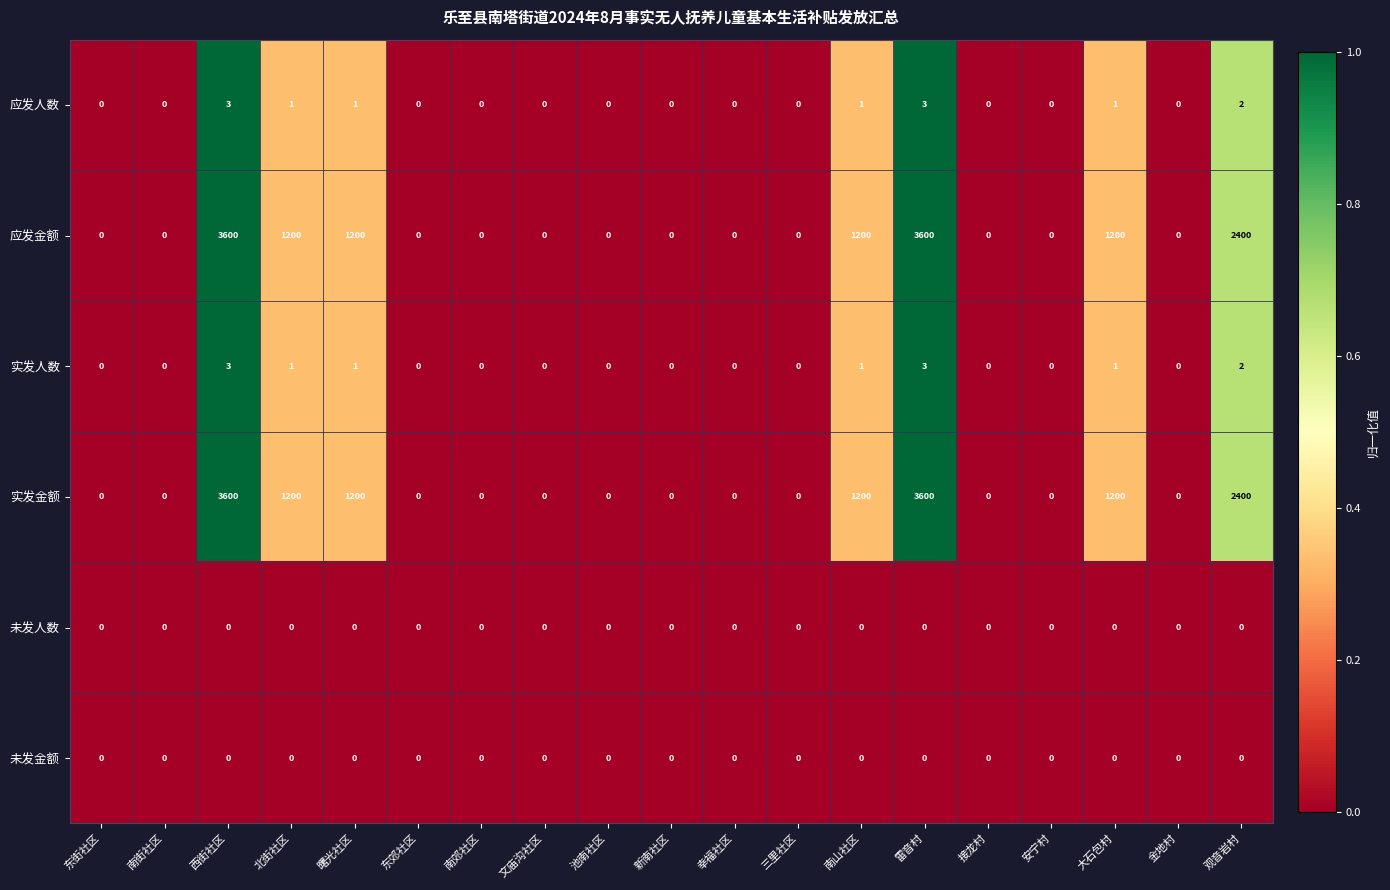

What is the difference between the maximum and minimum values in the 实发人数 series?

3